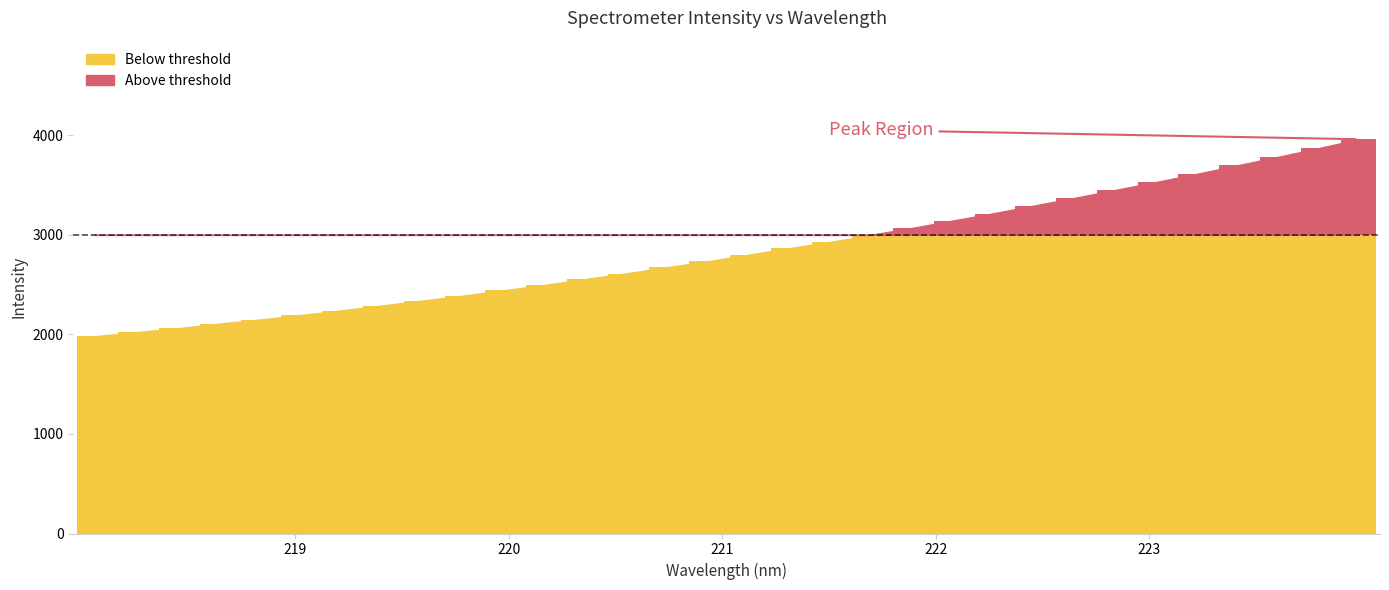

The chart shows a value of 2865.4 at 221.3083. True or false?

True